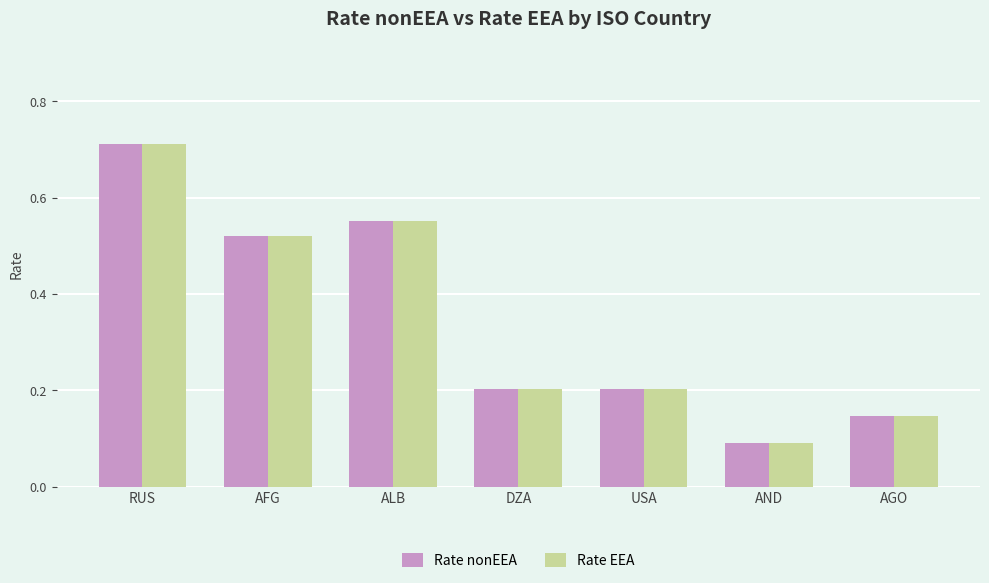

How many categories are shown in the chart?

7